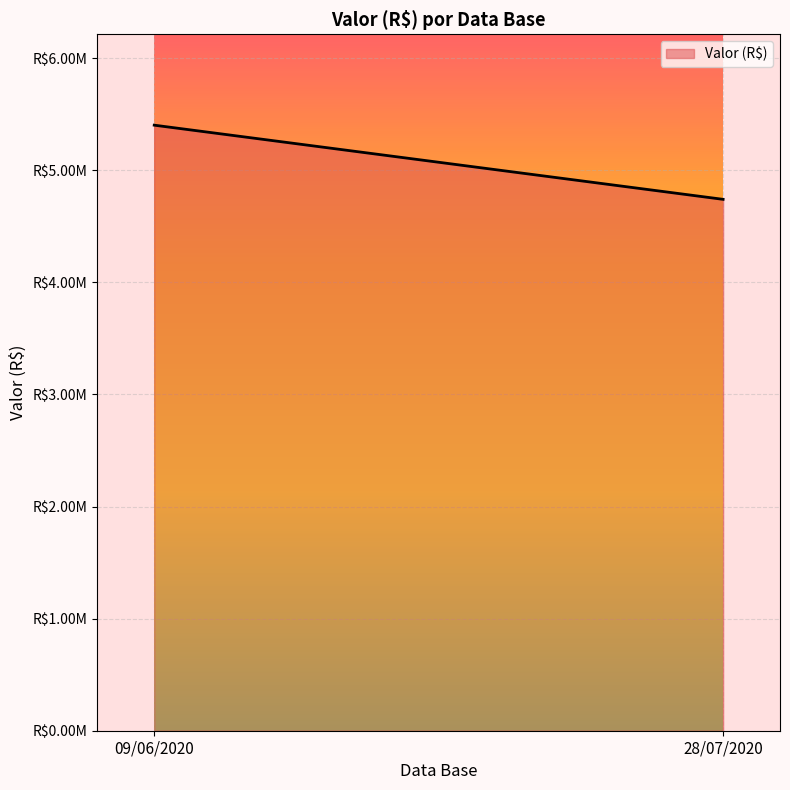

True or false: the data shows 5402715.2 at 09/06/2020.

True